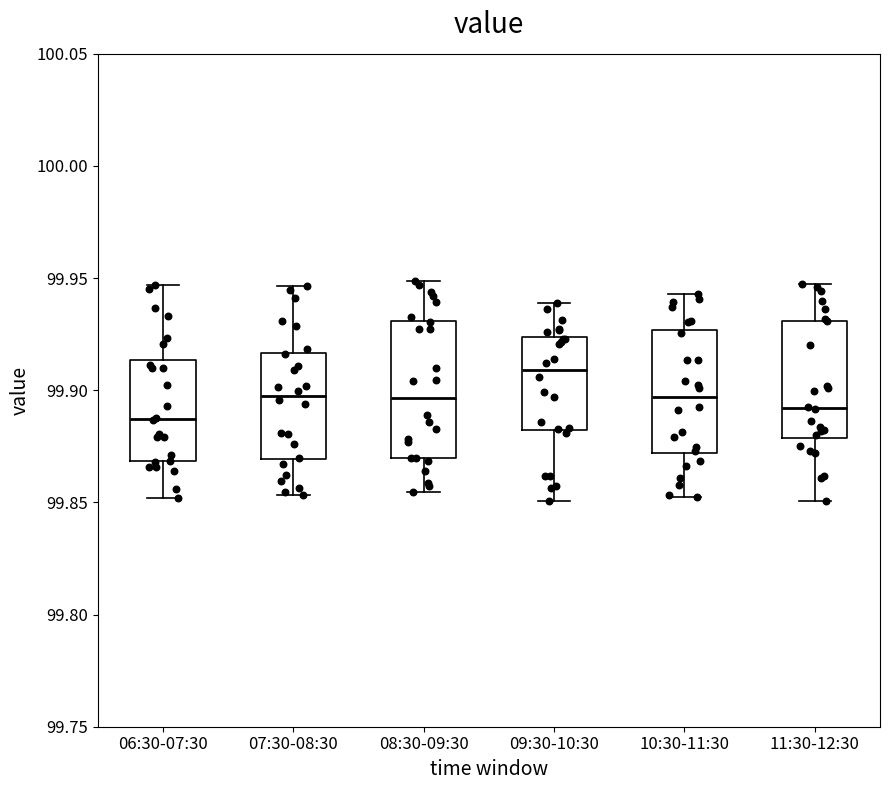

Reading left to right, read every box against the y-axis: the position of its median line, the range the box covers, and the ends of its whiskers. The values are not printed on the chart, so give them approximately, as read against the axis.

06:30-07:30: median 99.885, box 99.870 to 99.915, whiskers 99.850 to 99.945
07:30-08:30: median 99.900, box 99.870 to 99.915, whiskers 99.855 to 99.945
08:30-09:30: median 99.895, box 99.870 to 99.930, whiskers 99.855 to 99.950
09:30-10:30: median 99.910, box 99.880 to 99.925, whiskers 99.850 to 99.940
10:30-11:30: median 99.895, box 99.870 to 99.925, whiskers 99.855 to 99.945
11:30-12:30: median 99.890, box 99.880 to 99.930, whiskers 99.850 to 99.945